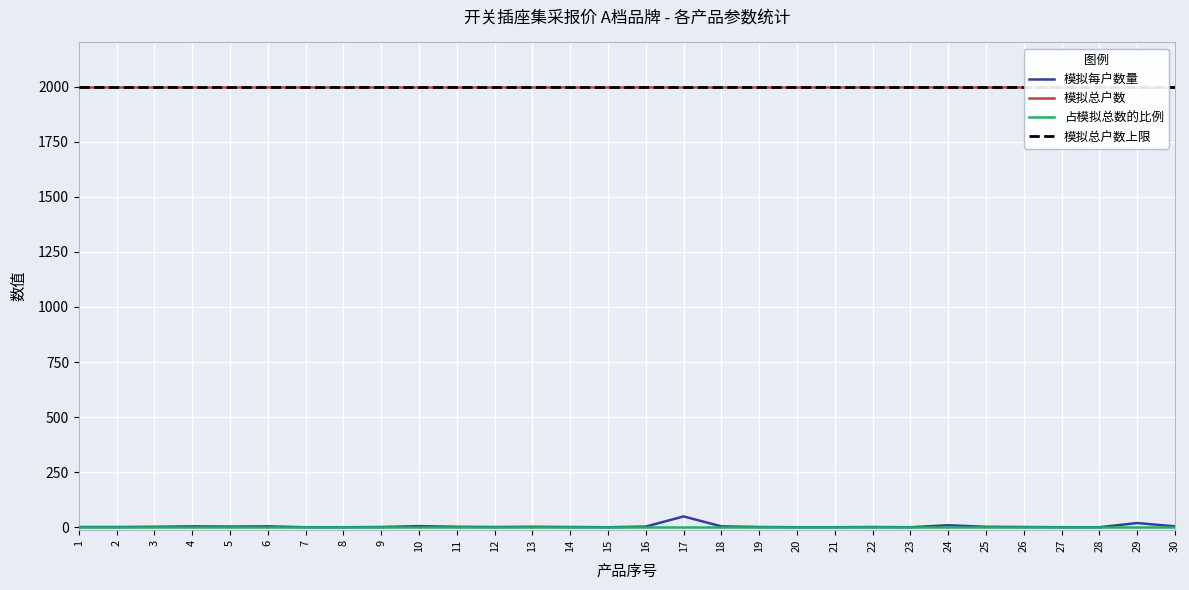

What is the highest value of the 模拟每户数量 series?

50.0